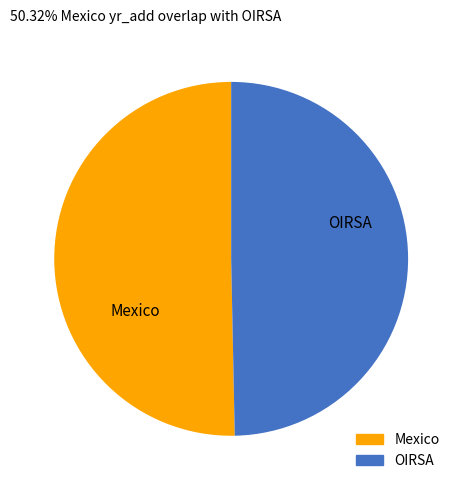

Do OIRSA and Mexico together represent more than half of the pie?

Yes